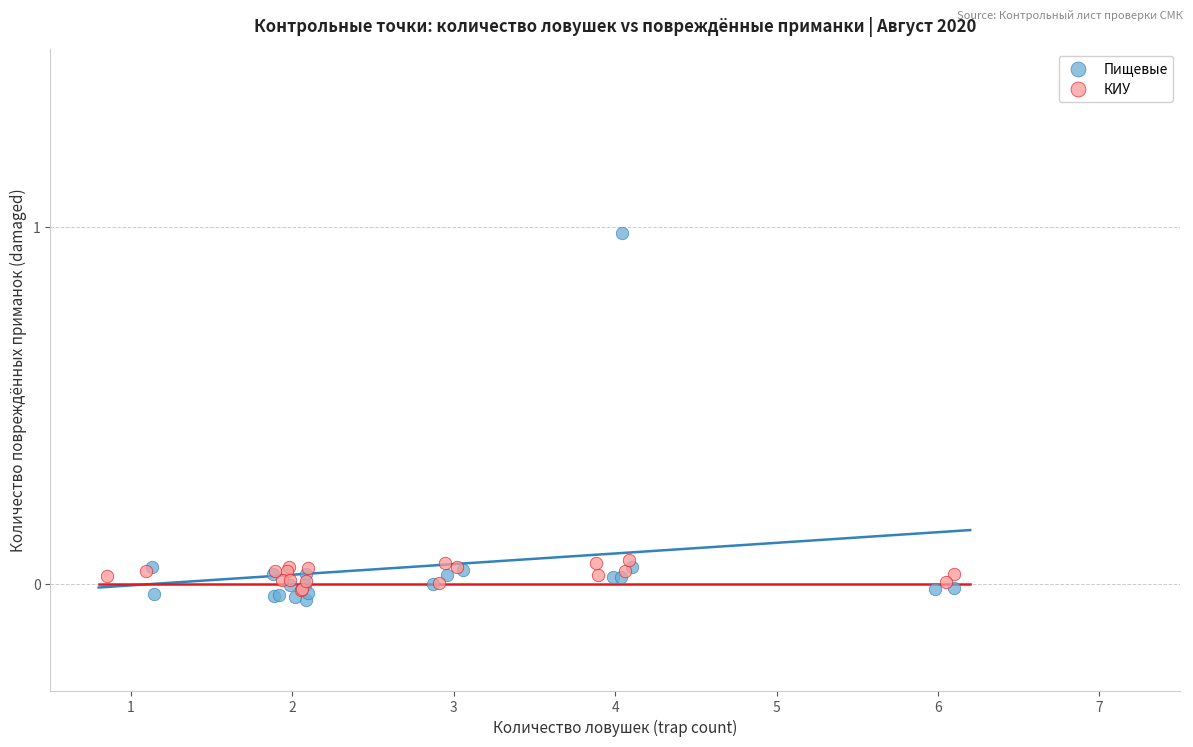

Which series reaches the maximum Y coordinate?

Пищевые